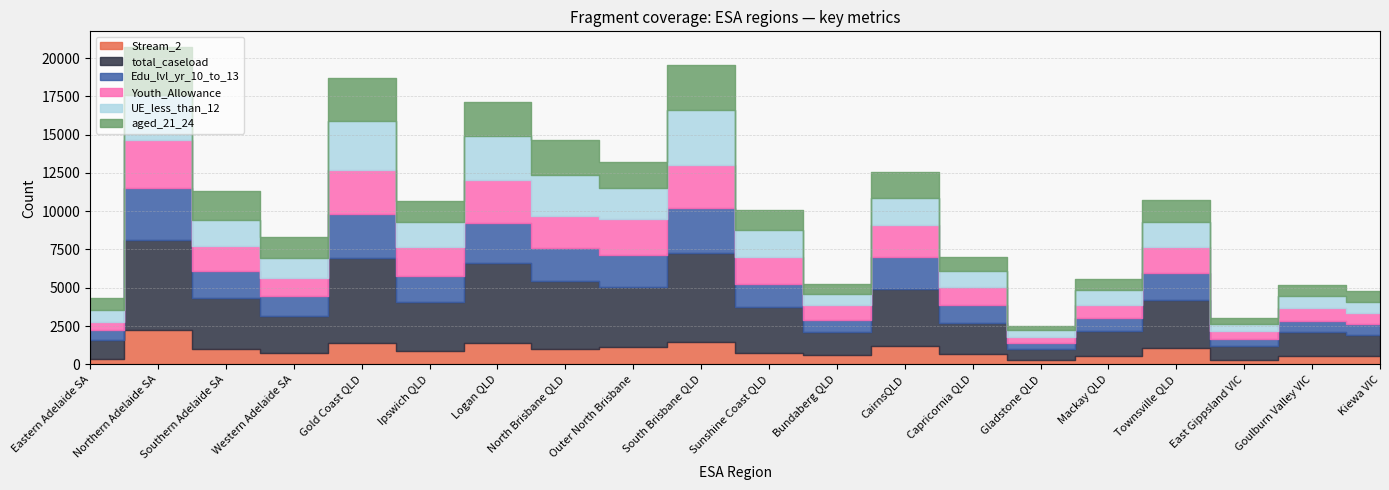

True or false: total_caseload and Edu_lvl_yr_10_to_13 cross at least once.

False